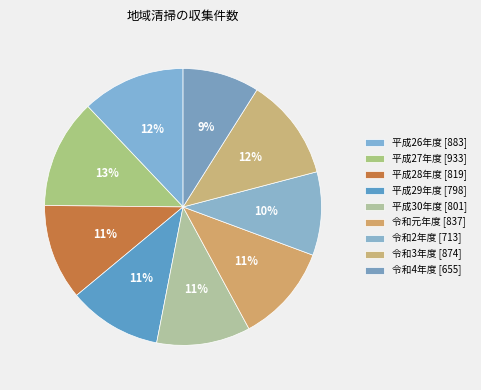

Rank the categories by value from highest to lowest.

平成27年度
[933], 平成26年度
[883], 令和3年度
[874], 令和元年度
[837], 平成28年度
[819], 平成30年度
[801], 平成29年度
[798], 令和2年度
[713], 令和4年度
[655]